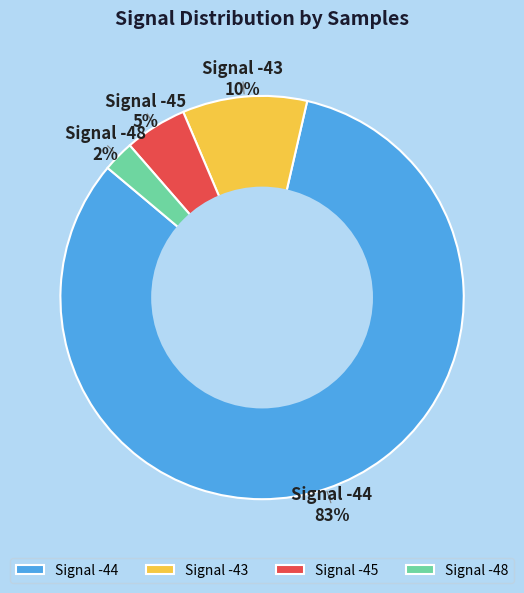

Rank the categories by value from highest to lowest.

Signal -44, Signal -43, Signal -45, Signal -48